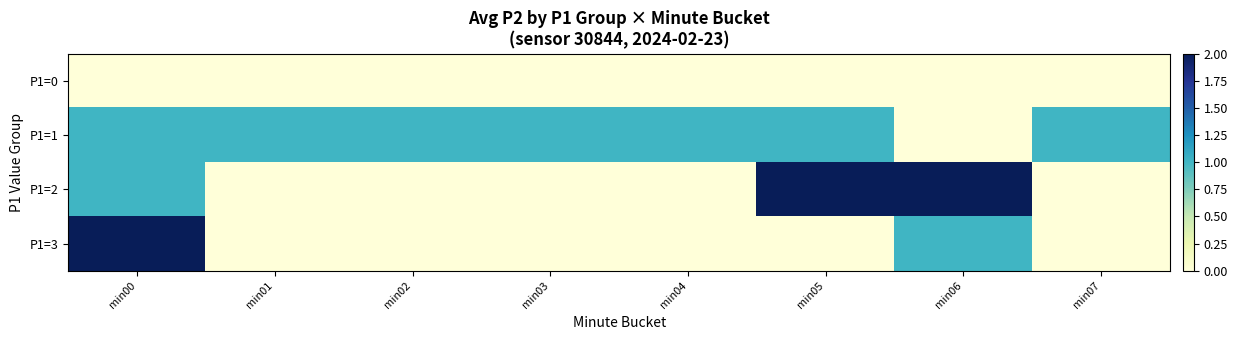

What is the total value across all series at min02?

1